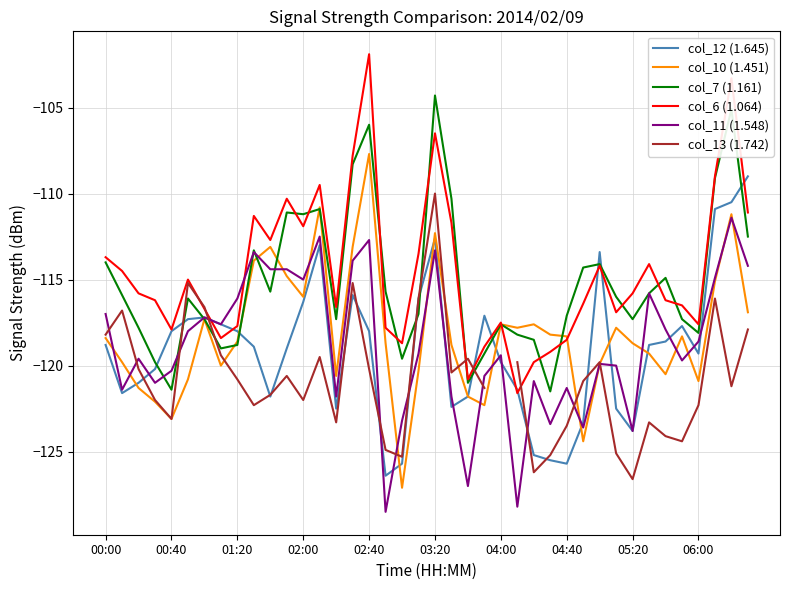

What is the minimum value for col_11 (1.548)?

-128.5